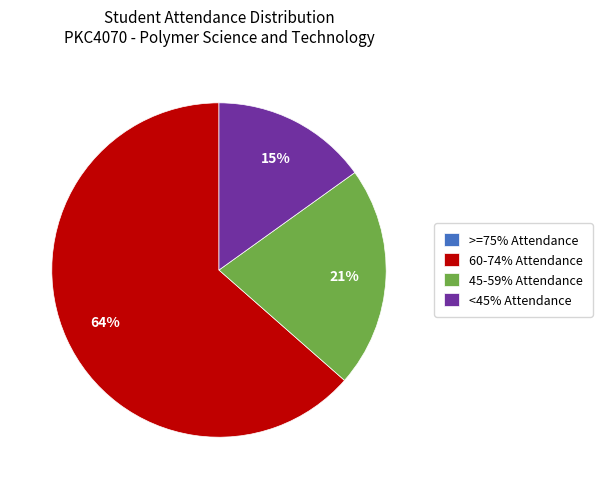

To the nearest percent, what is the average slice percentage?

25%